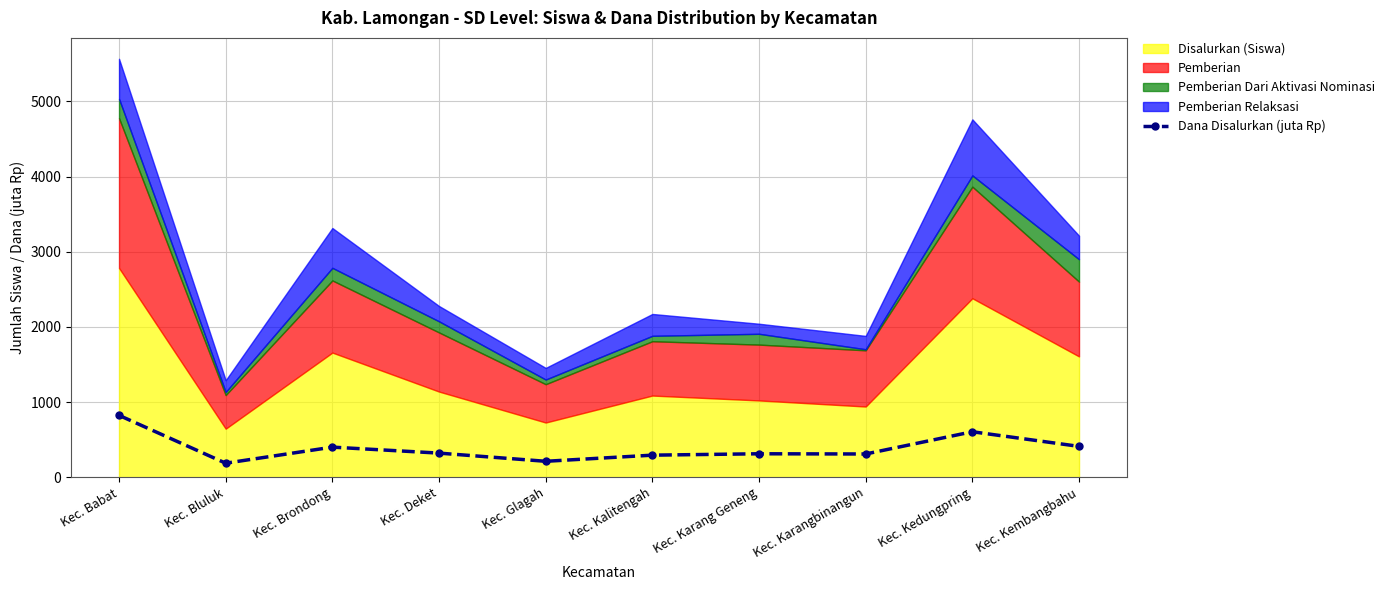

At which category does Dana Disalurkan (juta Rp) reach its first local valley?

Kec. Bluluk